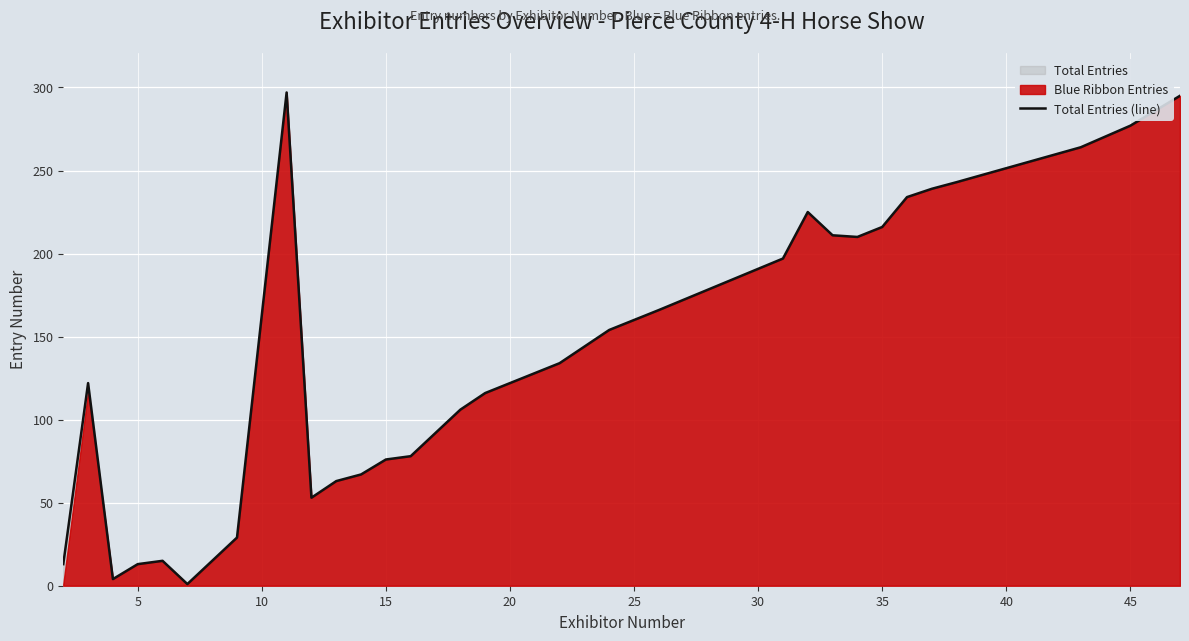

What is the difference between the maximum and second lowest values?

293